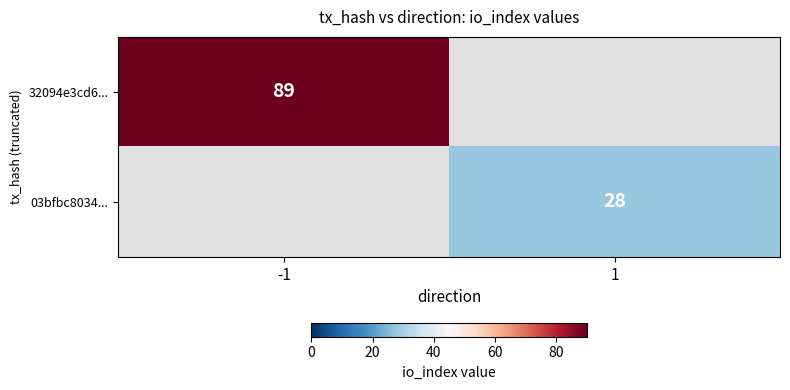

True or false: 03bfbc8034... has a value of 28 at 1.

True